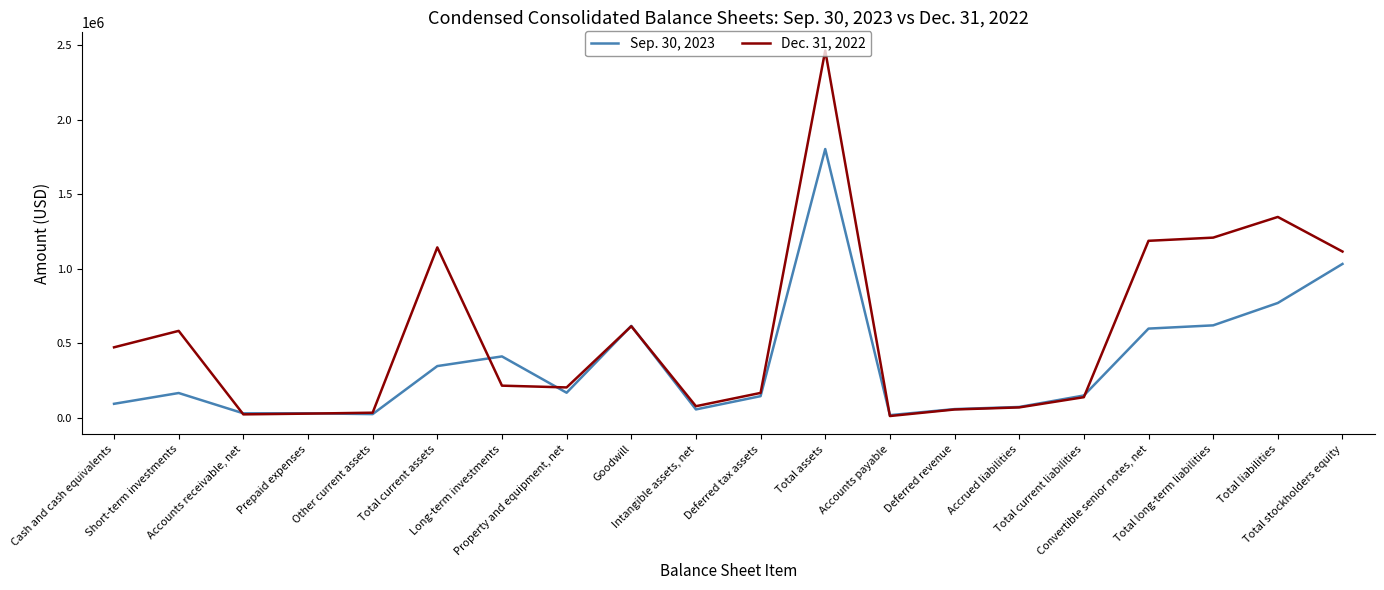

The Sep. 30, 2023 series shows 295948 at Property and equipment, net. True or false?

False